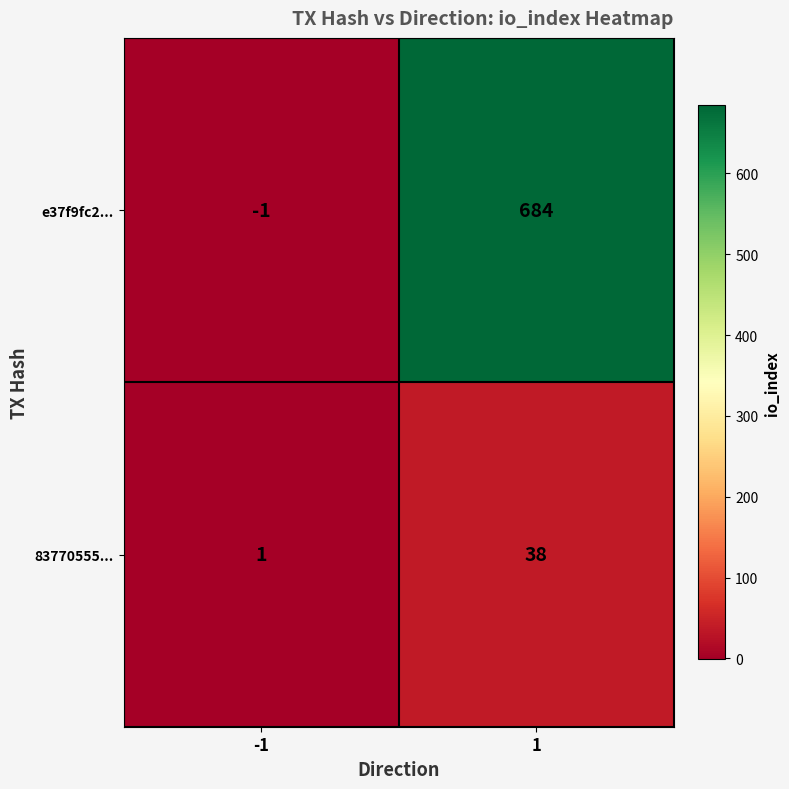

How many data points in 83770555... are less than 38?

1